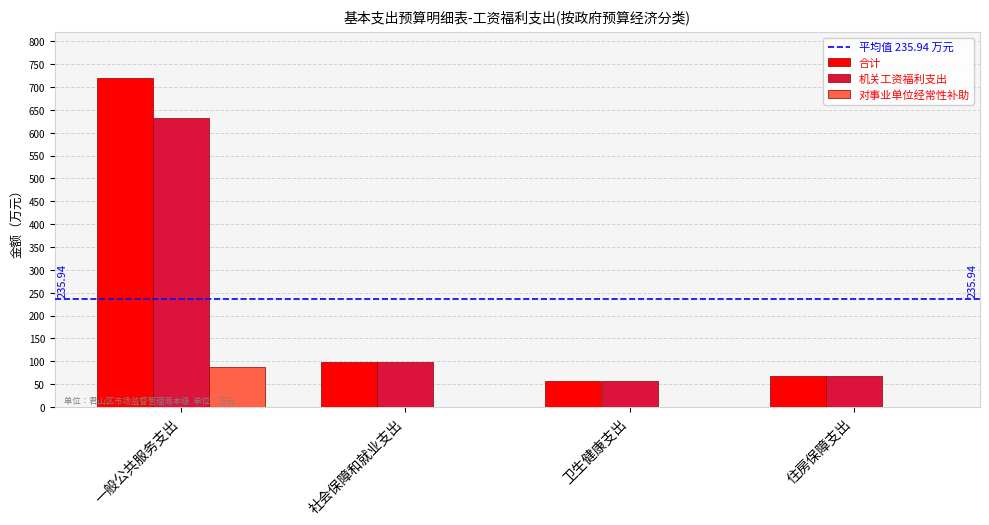

At which label does 合计 reach its peak?

一般公共服务支出